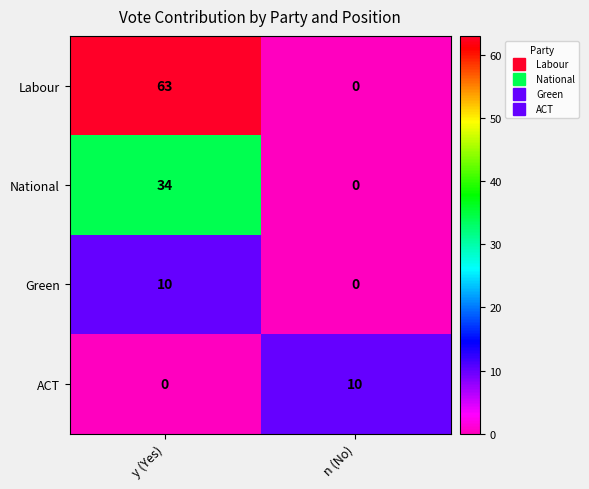

Which series changed the most between y (Yes) and n (No)?

Labour